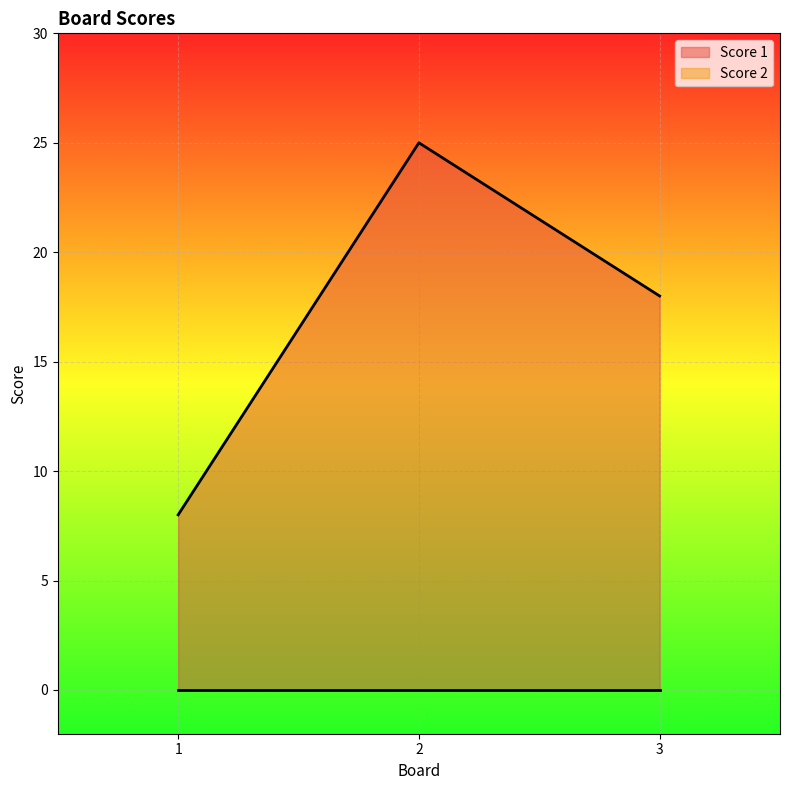

List the labels in order of value, smallest first.

1, 3, 2